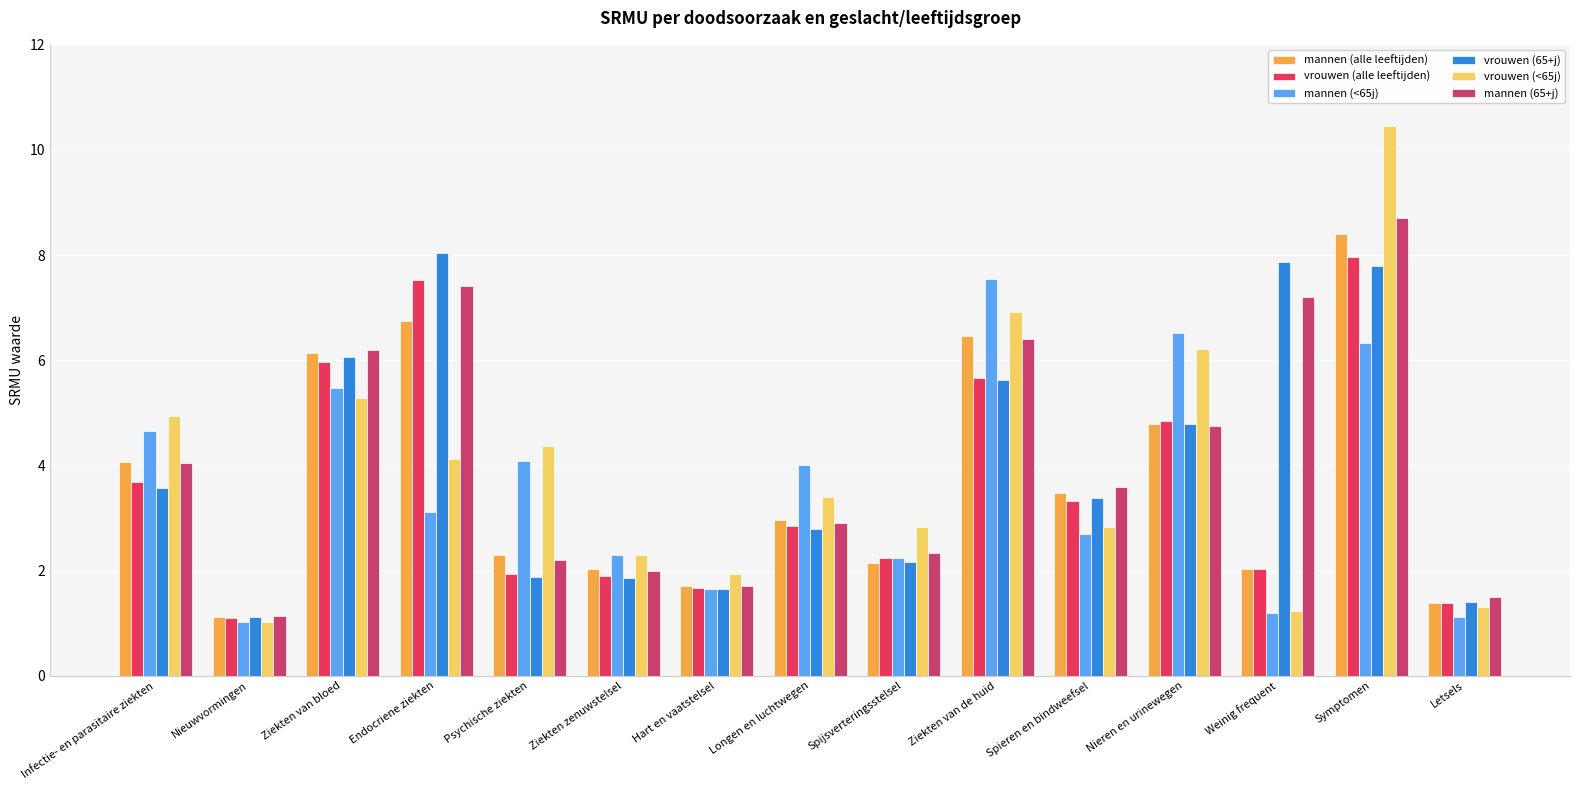

Is it true that mannen (alle leeftijden) equals 3.0 at Longen en luchtwegen?

True